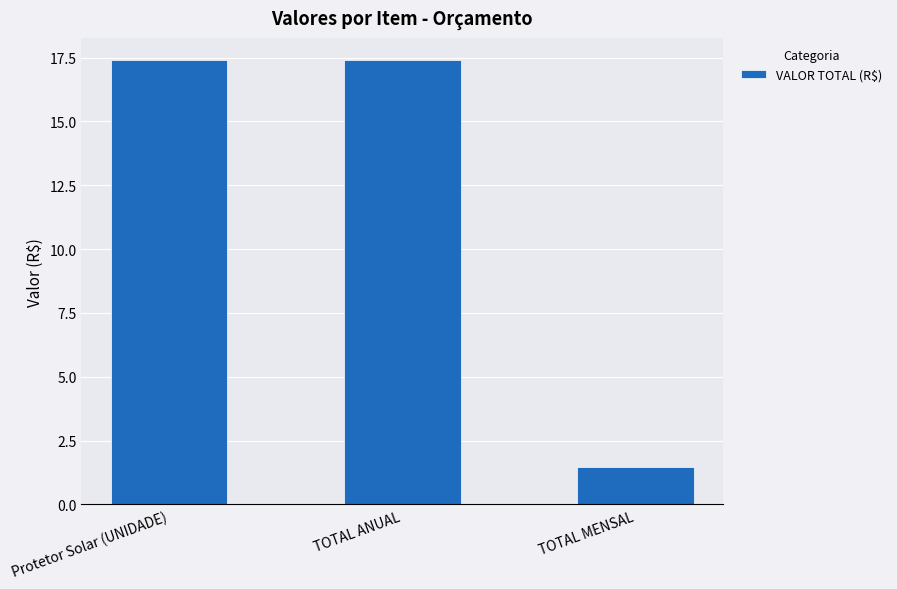

What is the label of the 1st bar from the left?

Protetor Solar (UNIDADE)